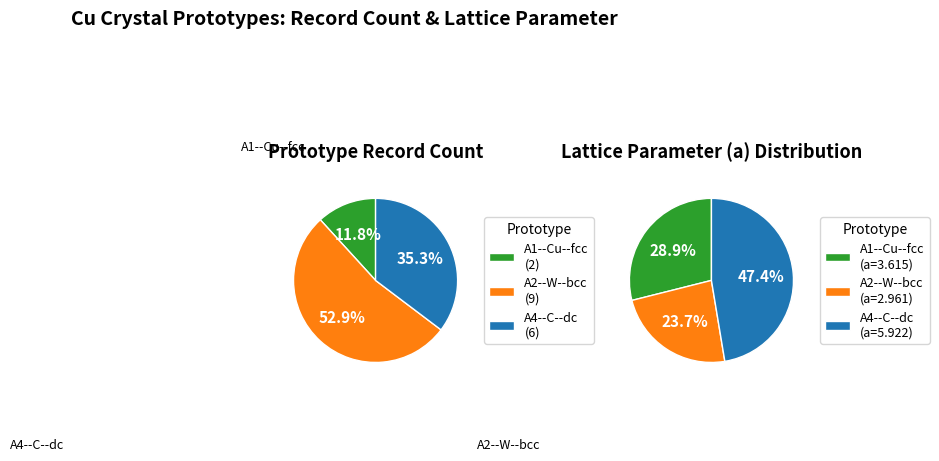

Between A1--Cu--fcc and A2--W--bcc, which is larger?

A1--Cu--fcc